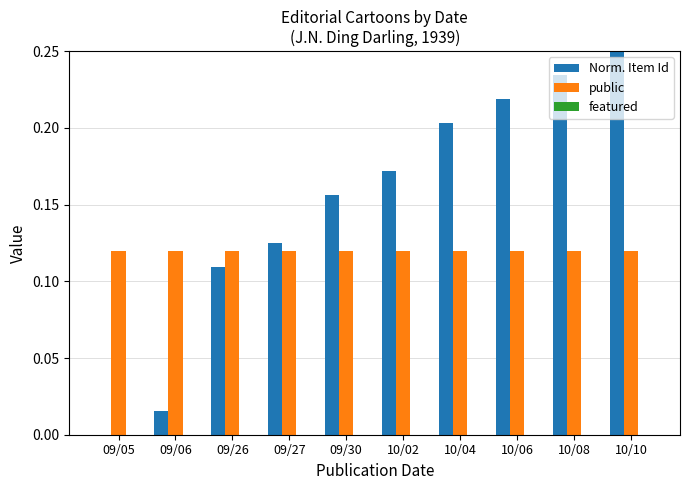

Which series has the widest spread of values?

Norm. Item Id